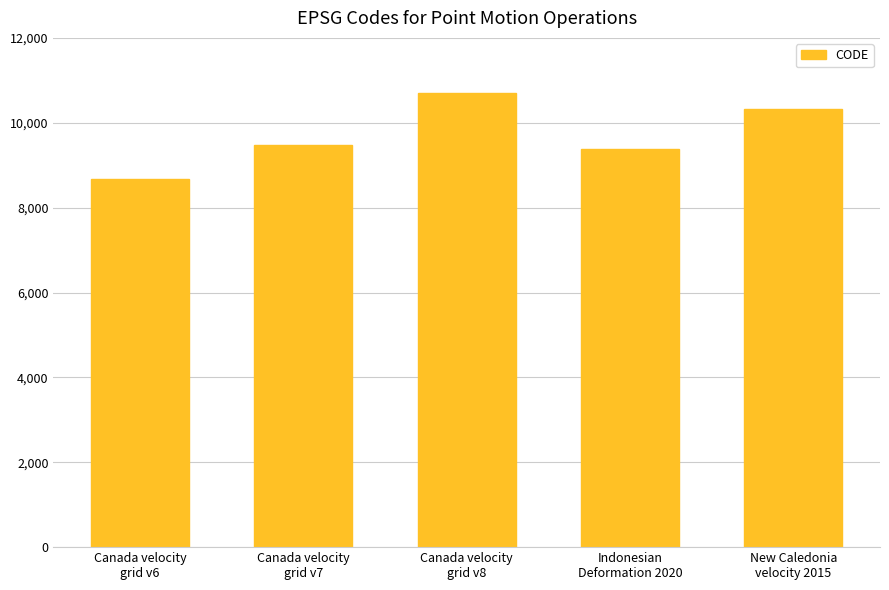

What is the label of the 4th bar from the left?

Indonesian
Deformation 2020